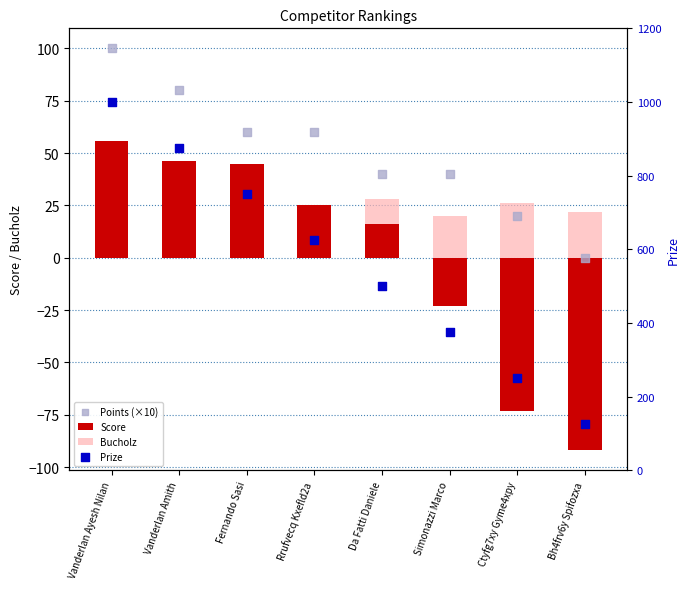

What are all the series names shown in the legend?

Score, Bucholz, Points (×10), Prize